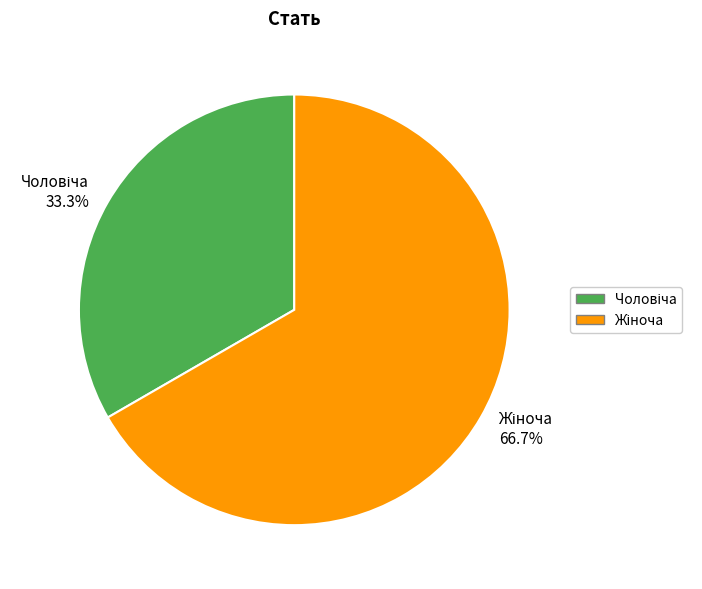

Does any single category account for the majority?

Yes